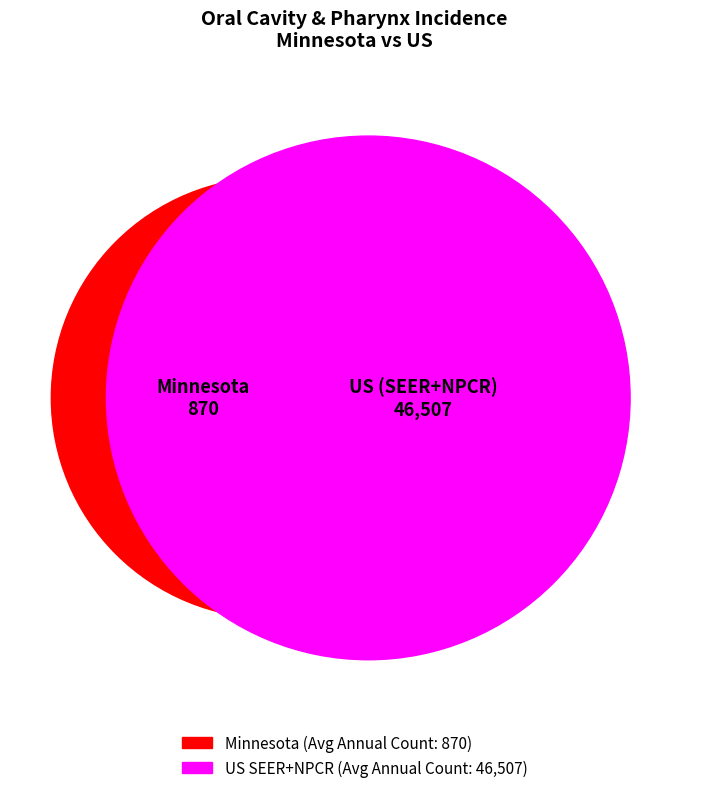

To the nearest percent, what is the combined percentage of Minnesota and US (SEER+NPCR)?

100%